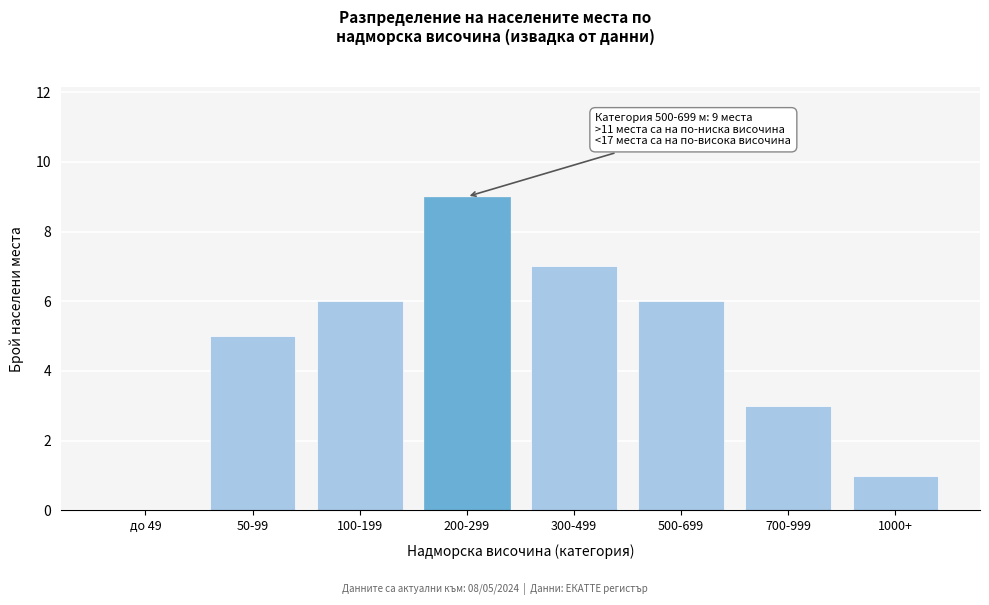

Reading right to left, transcribe all the data shown in this chart.

1000+=1	700-999=3	500-699=6	300-499=7	200-299=9	100-199=6	50-99=5	до 49=0